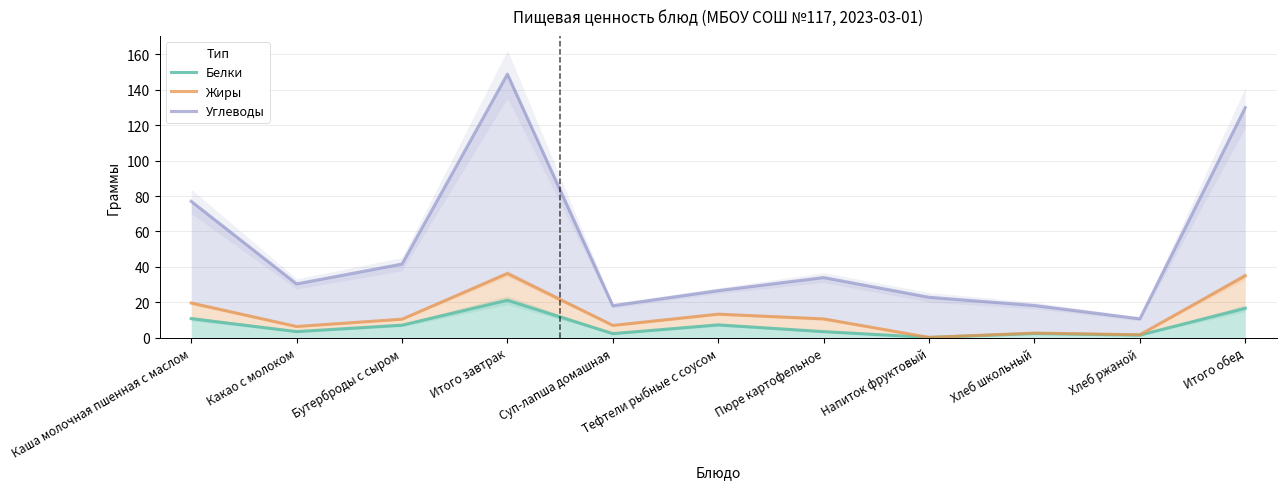

Reading left to right, list all the values displayed in this chart.

Белки: Каша молочная пшенная с маслом=10.7	Какао с молоком=3.4	Бутерброды с сыром=7.0	Итого завтрак=21.1	Суп-лапша домашная=2.2	Тефтели рыбные с соусом=7.2	Пюре картофельное=3.4	Напиток фруктовый=0.1	Хлеб школьный=2.3	Хлеб ржаной=1.4	Итого обед=16.6
Жиры: Каша молочная пшенная с маслом=19.5	Какао с молоком=6.3	Бутерброды с сыром=10.4	Итого завтрак=36.2	Суп-лапша домашная=6.9	Тефтели рыбные с соусом=13.2	Пюре картофельное=10.6	Напиток фруктовый=0.1	Хлеб школьный=2.5	Хлеб ржаной=1.6	Итого обед=34.9
Углеводы: Каша молочная пшенная с маслом=77.0	Какао с молоком=30.3	Бутерброды с сыром=41.5	Итого завтрак=148.9	Суп-лапша домашная=18.0	Тефтели рыбные с соусом=26.5	Пюре картофельное=33.9	Напиток фруктовый=22.8	Хлеб школьный=18.1	Хлеб ржаной=10.6	Итого обед=129.9